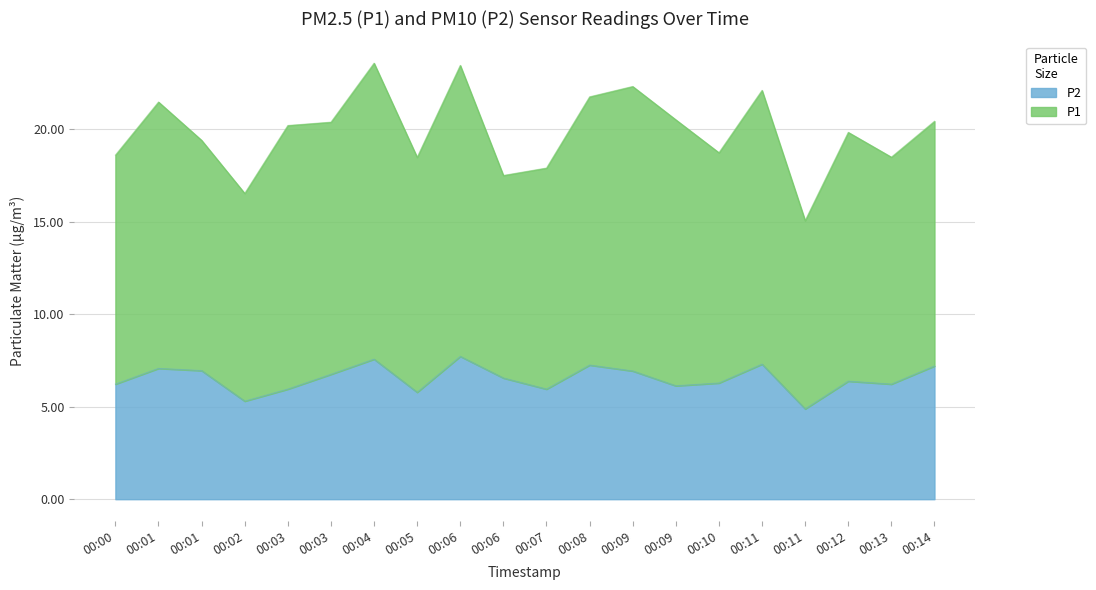

The value at 00:11 is 7.3. True or false?

True